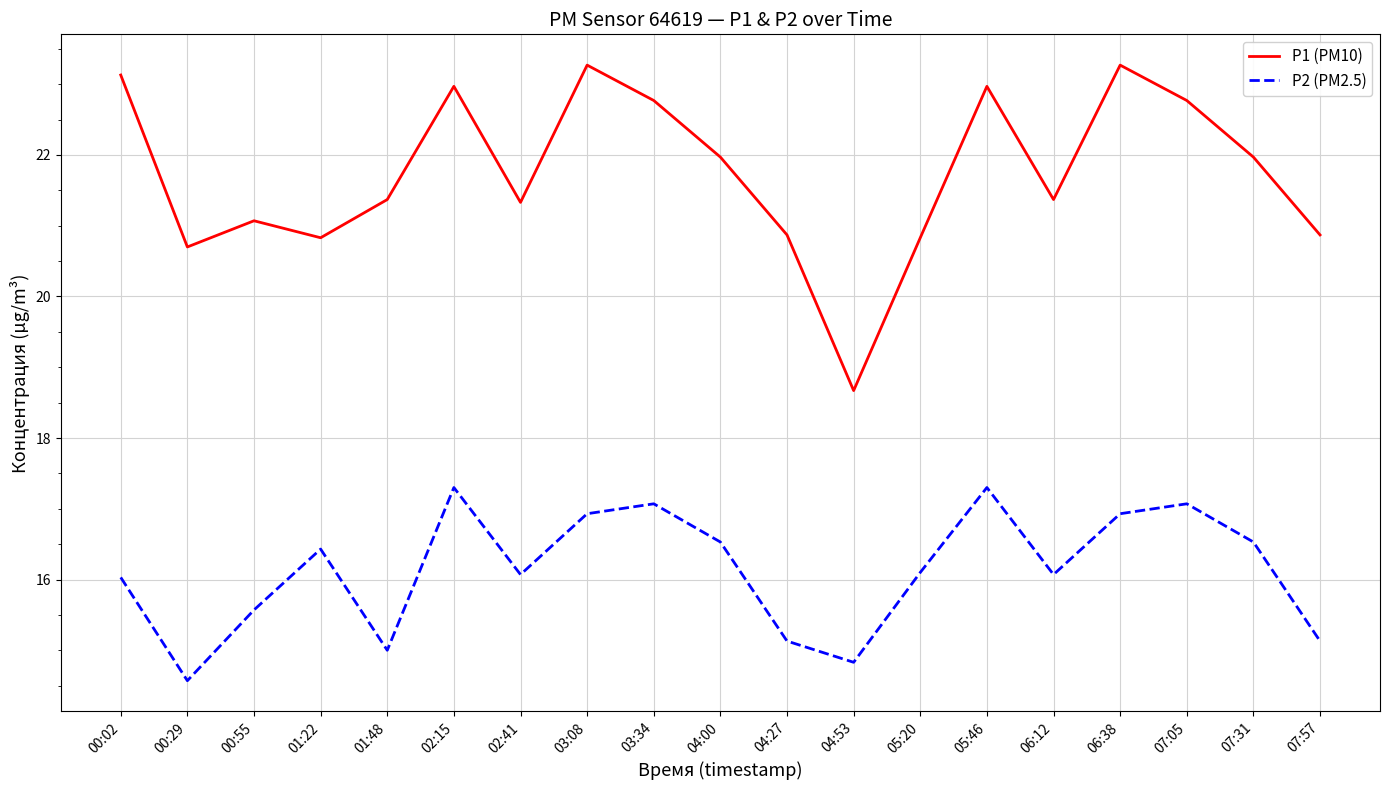

True or false: P2 (PM2.5) and P1 (PM10) intersect in this chart.

False